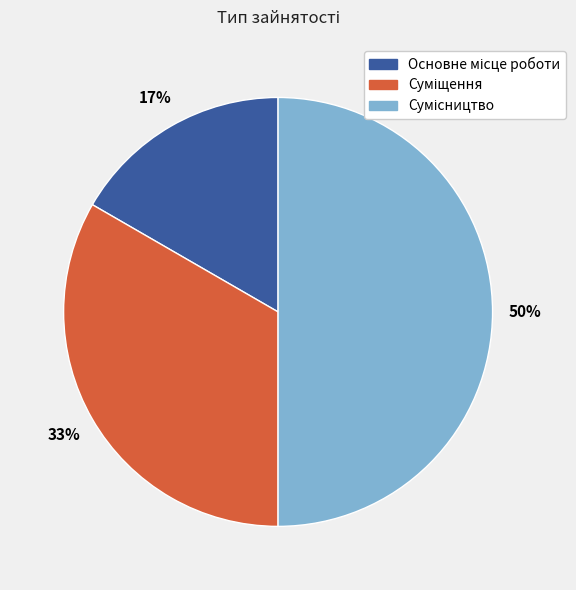

To the nearest percent, what is the difference between the largest and smallest slice percentages?

33%